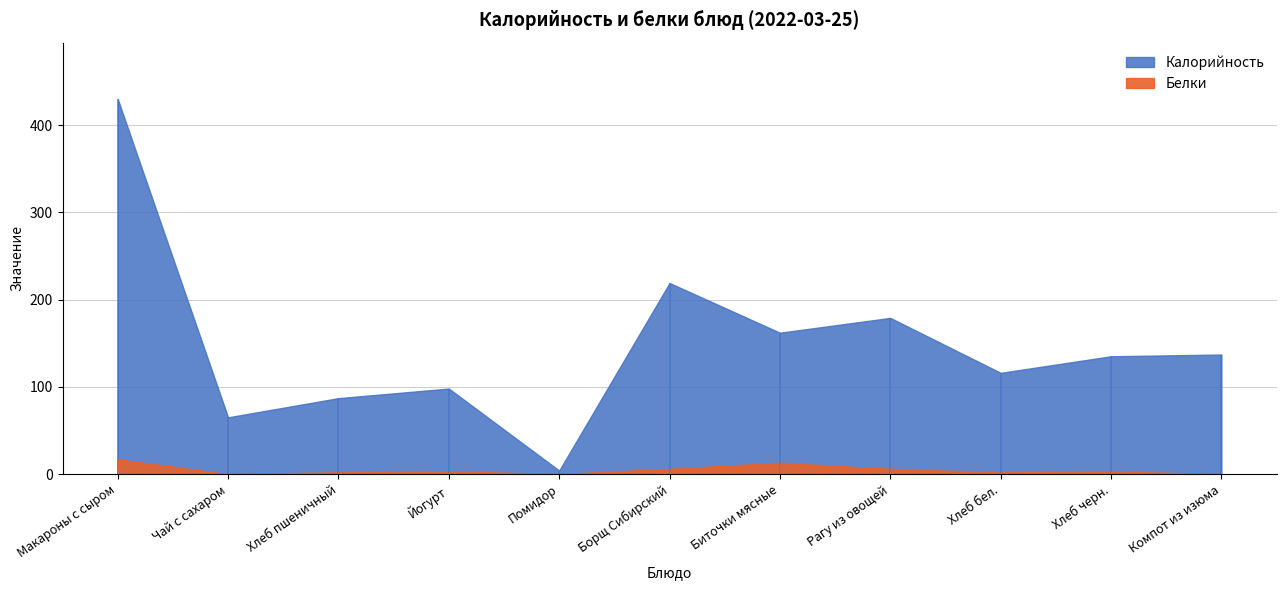

Which category has the highest value across all series?

Макароны с сыром